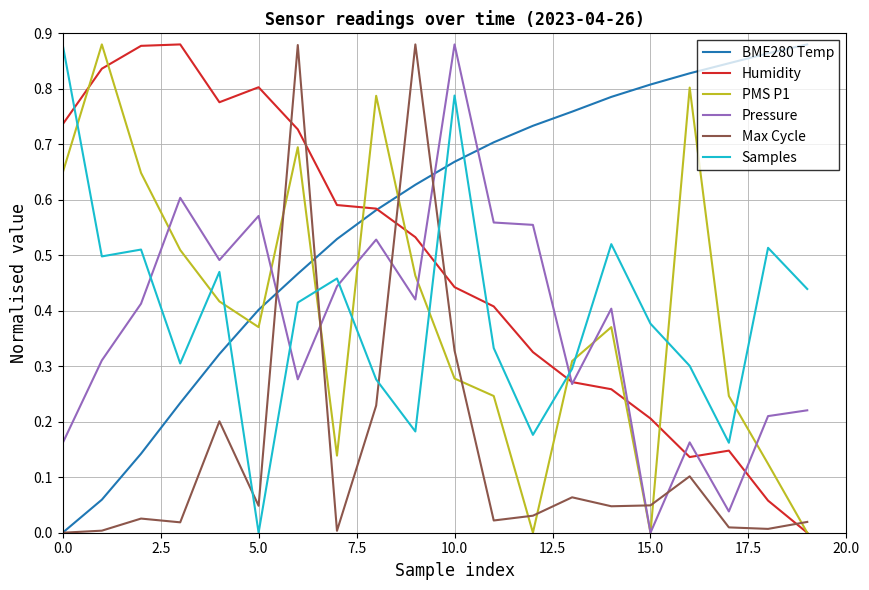

How many values in the Humidity series exceed 0?

19